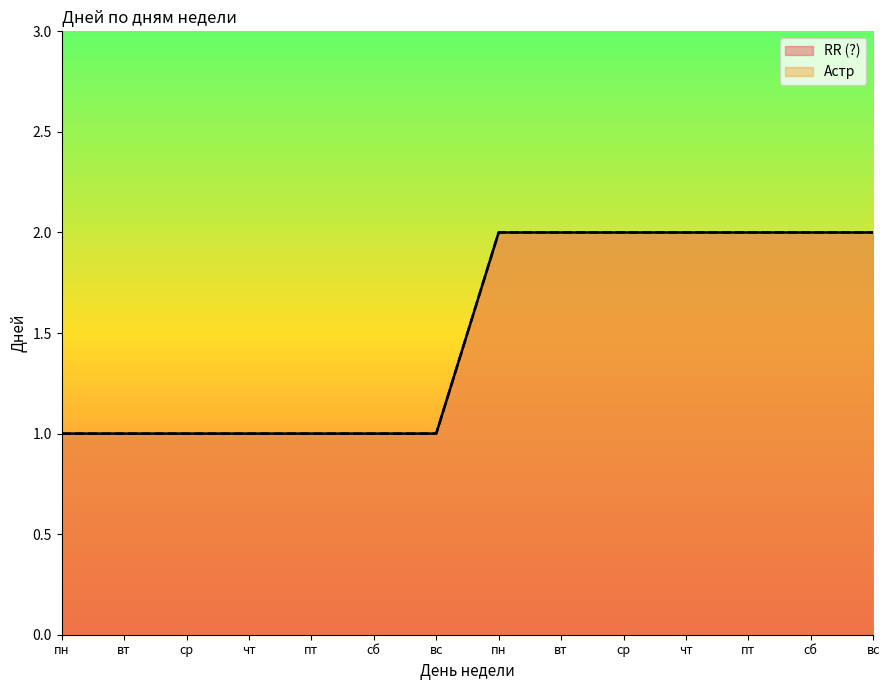

True or false: Астр and RR (?) cross at least once.

False